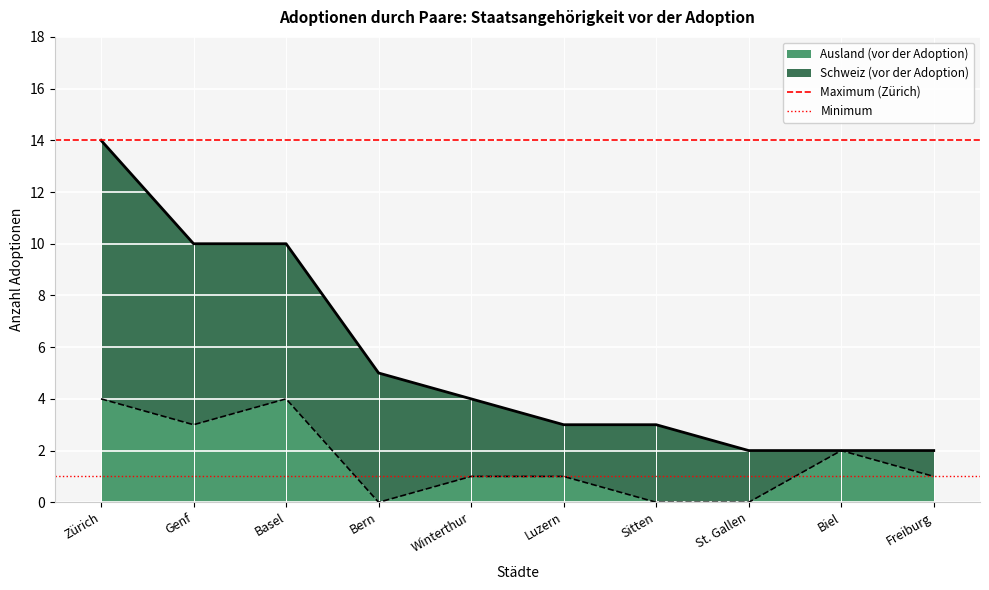

True or false: Ausland (vor der Adoption) has a value of 2 at Genf.

False